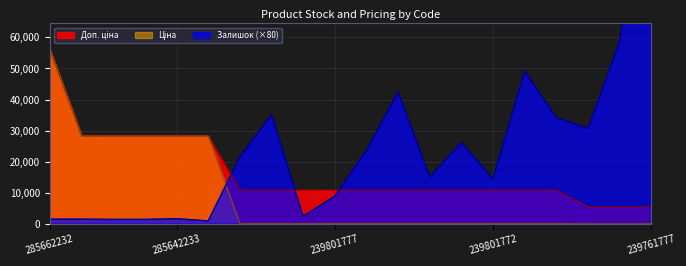

Is it true that Залишок equals 5505.6 at 239801776?

False